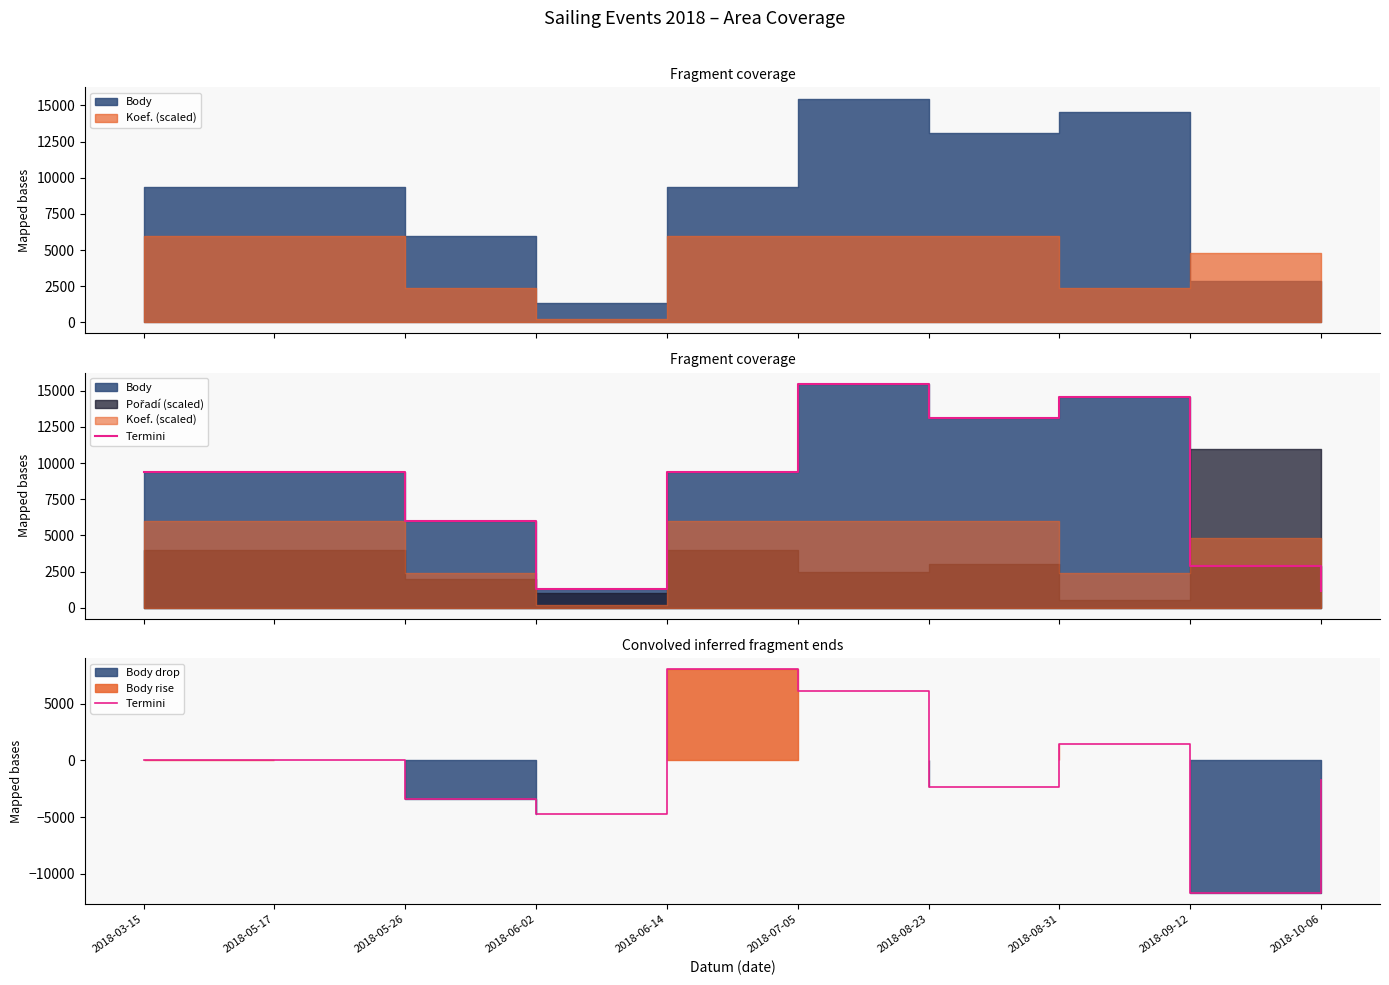

What is the difference between the maximum and minimum values?

19744